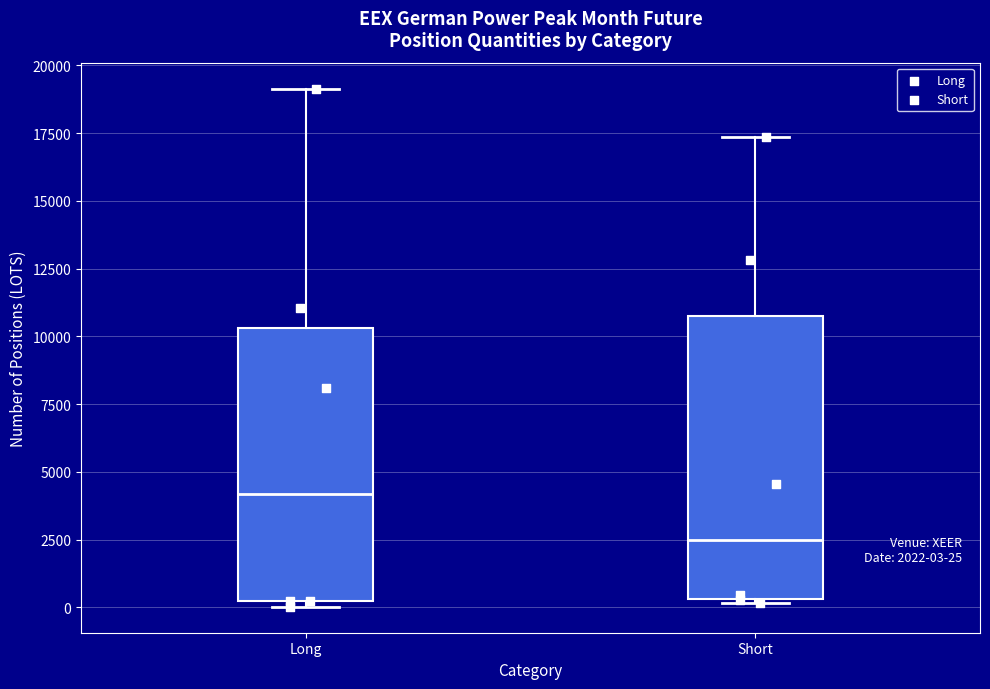

Which box's median line is the lowest?

Short